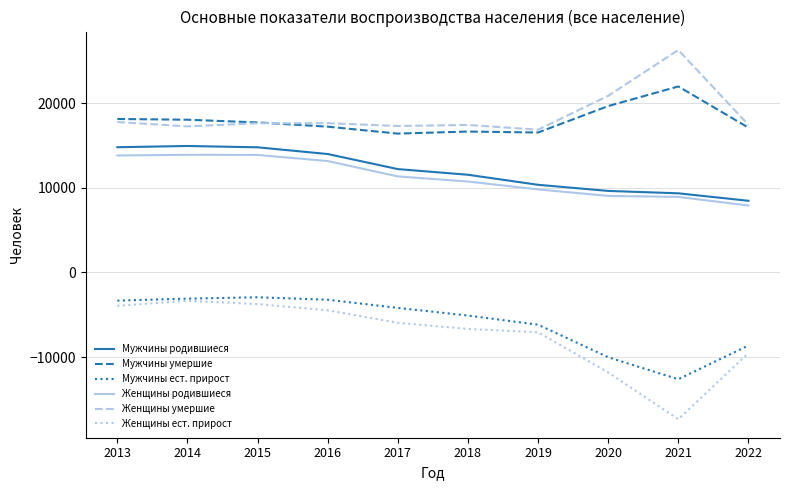

Is the value of Мужчины родившиеся at 2018 greater than the value of Мужчины умершие at 2018?

No